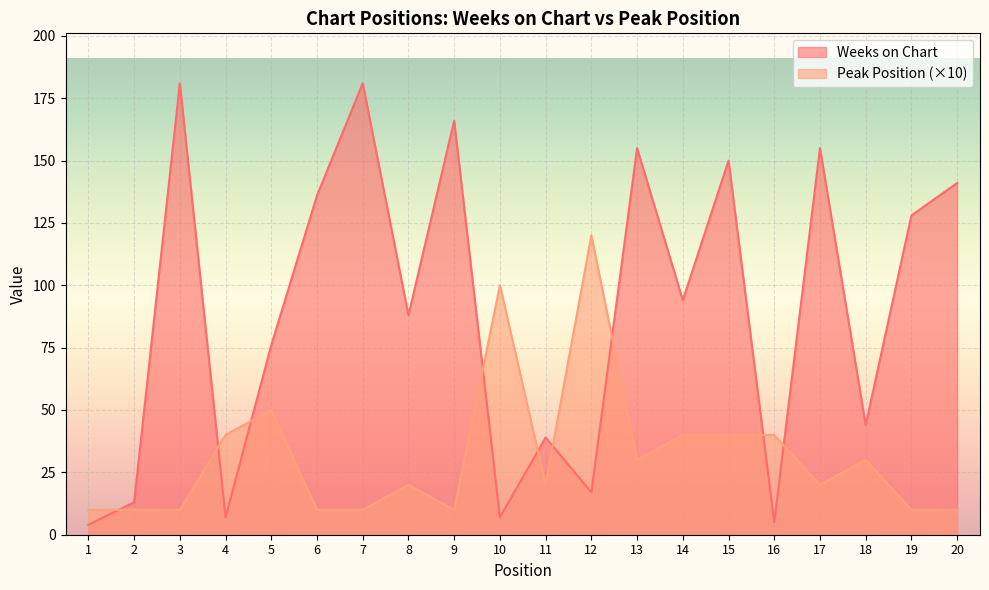

Where does the Peak Position series first go above 20?

4